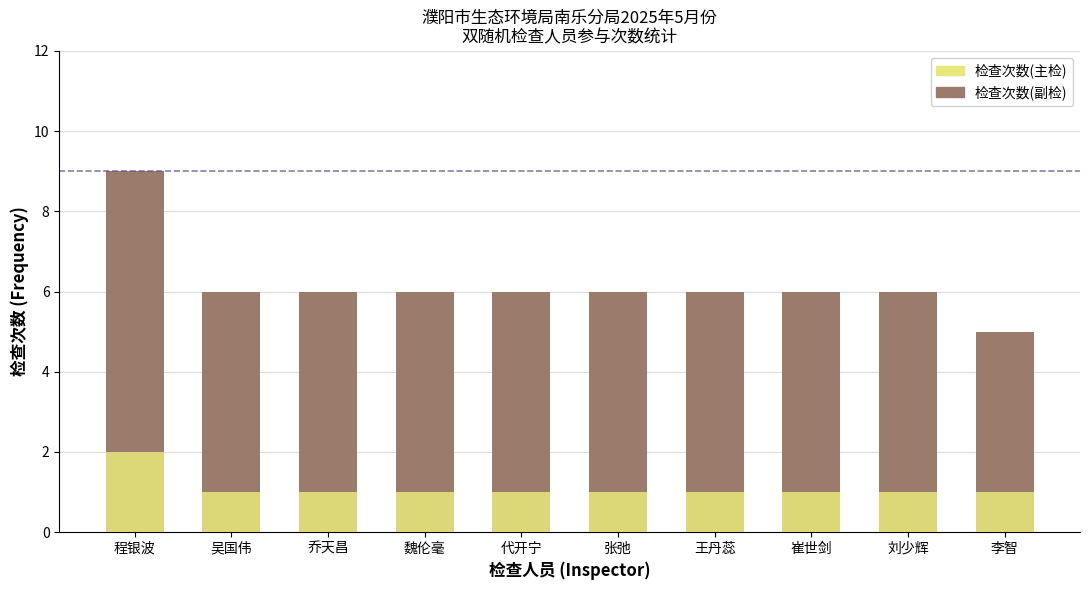

Rank the series by their average value, from highest to lowest.

检查次数(副检), 检查次数(主检)